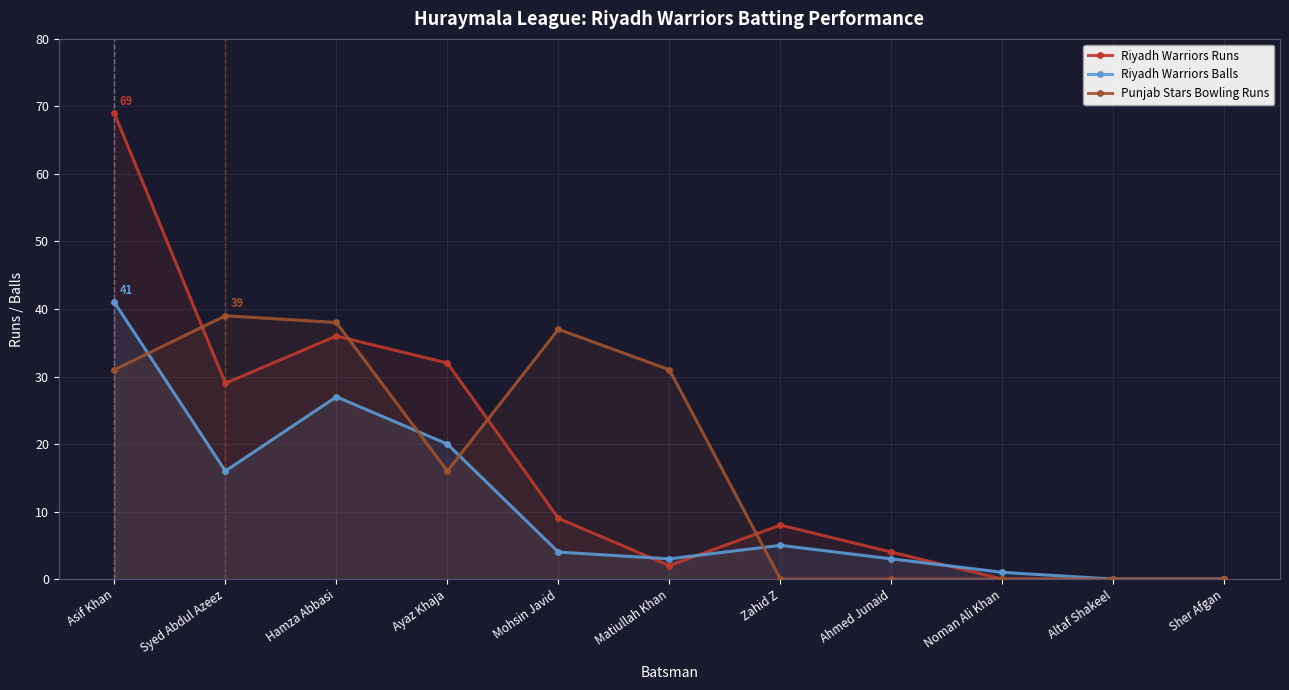

What are all the series names shown in the legend?

Riyadh Warriors Runs, Riyadh Warriors Balls, Punjab Stars Bowling Runs